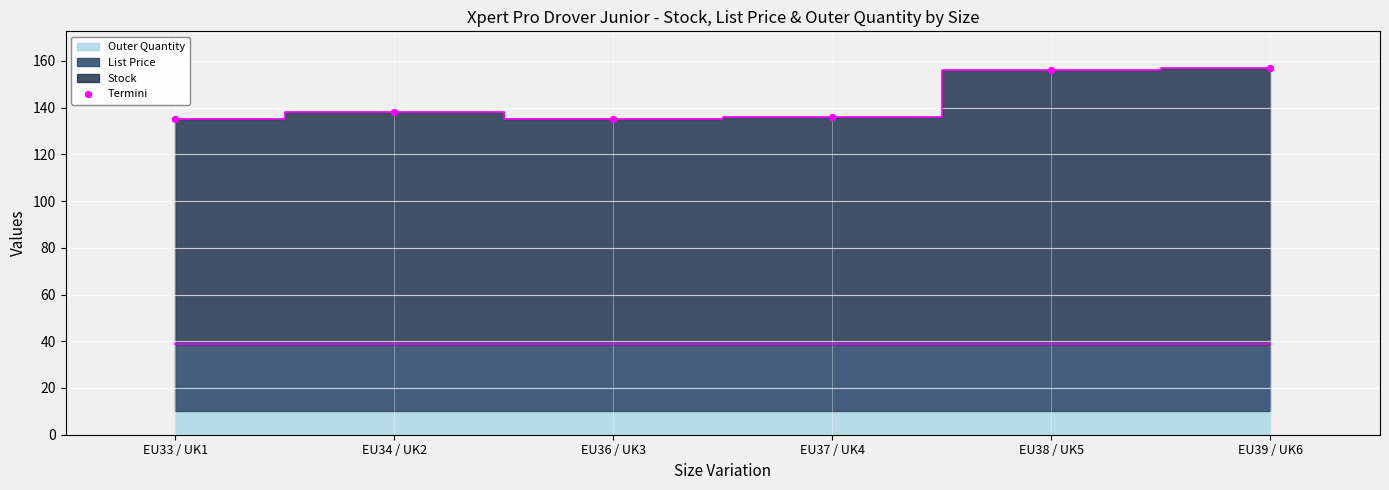

What is the average Y value?

142.8